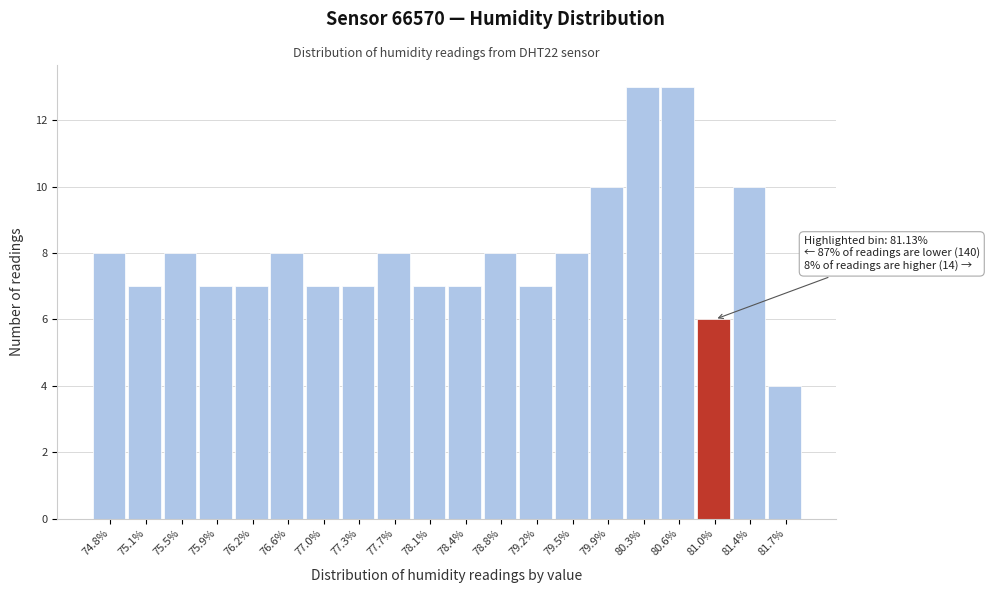

Reading right to left, transcribe all the data shown in this chart.

81.7%=4	81.4%=10	81.0%=6	80.6%=13	80.3%=13	79.9%=10	79.5%=8	79.2%=7	78.8%=8	78.4%=7	78.1%=7	77.7%=8	77.3%=7	77.0%=7	76.6%=8	76.2%=7	75.9%=7	75.5%=8	75.1%=7	74.8%=8